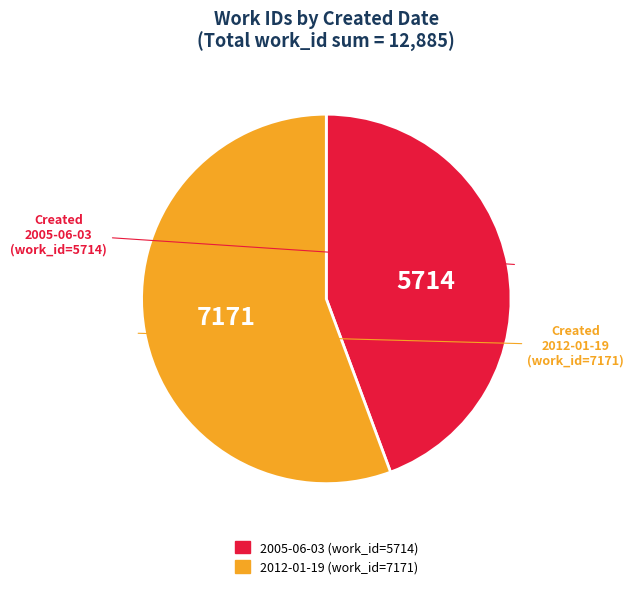

Is the sum of 2012-01-19 and 2005-06-03 greater than half?

Yes